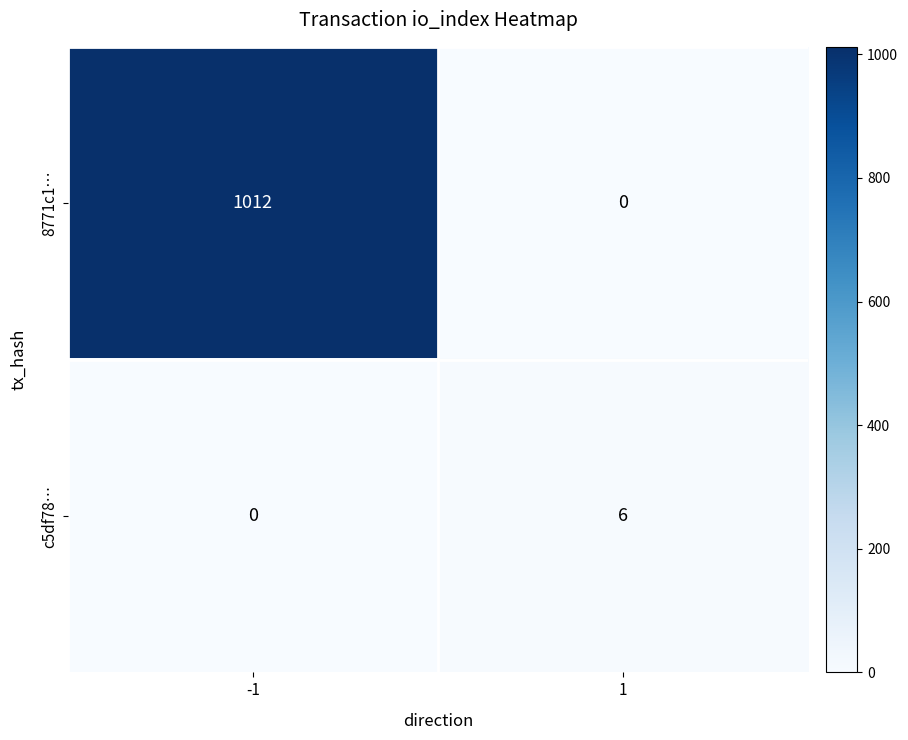

Count the number of data series in this chart.

2